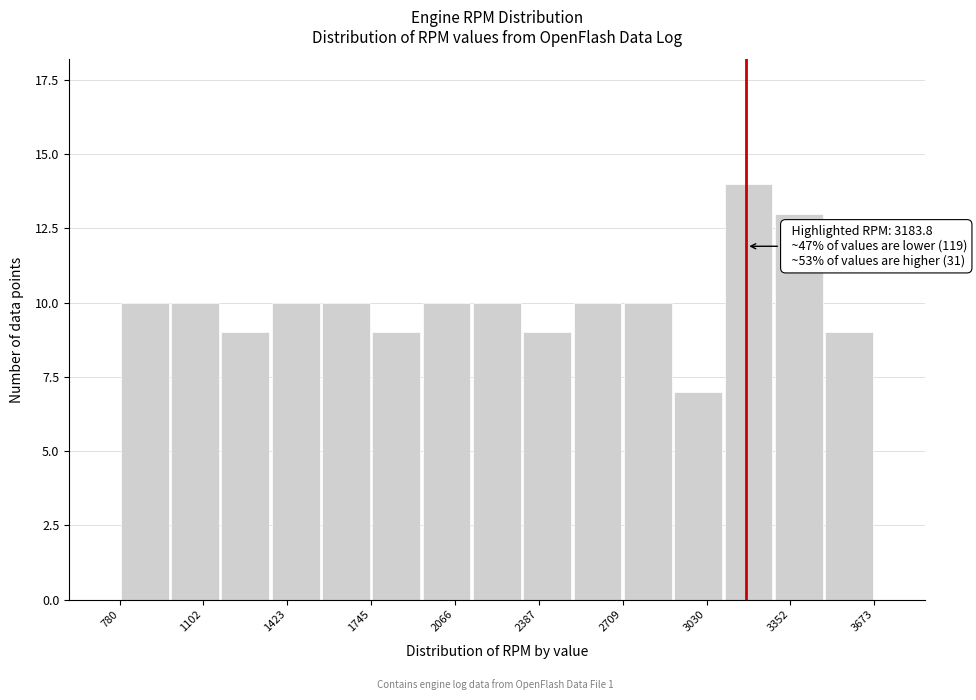

Read against the x-axis, roughly where is the centre of the tallest bar?

3200